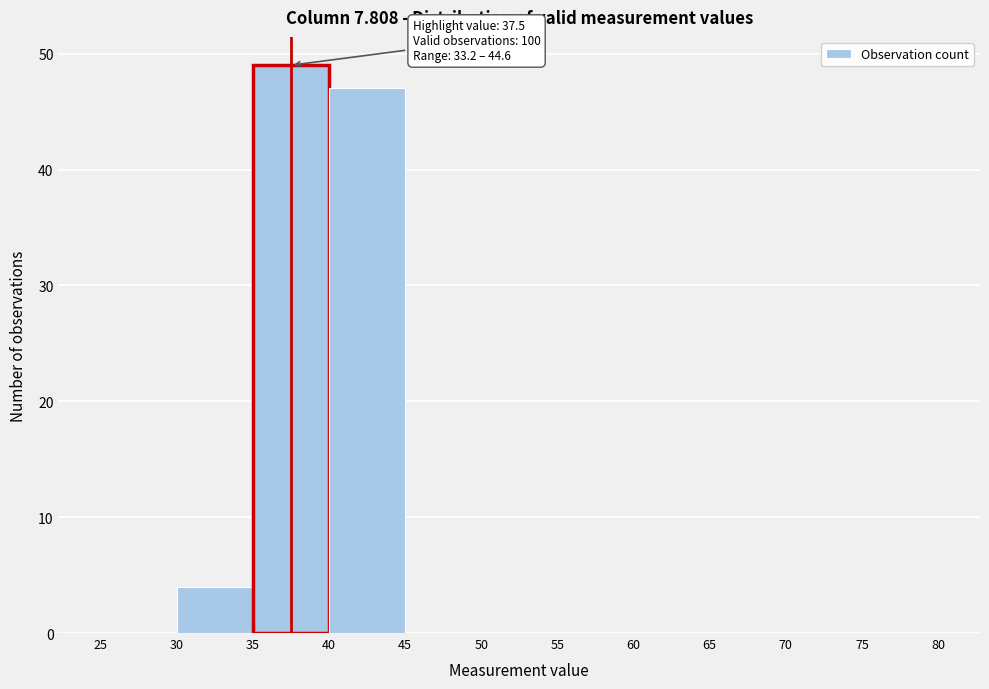

Which range on the x-axis has the tallest bar?

35 to 40